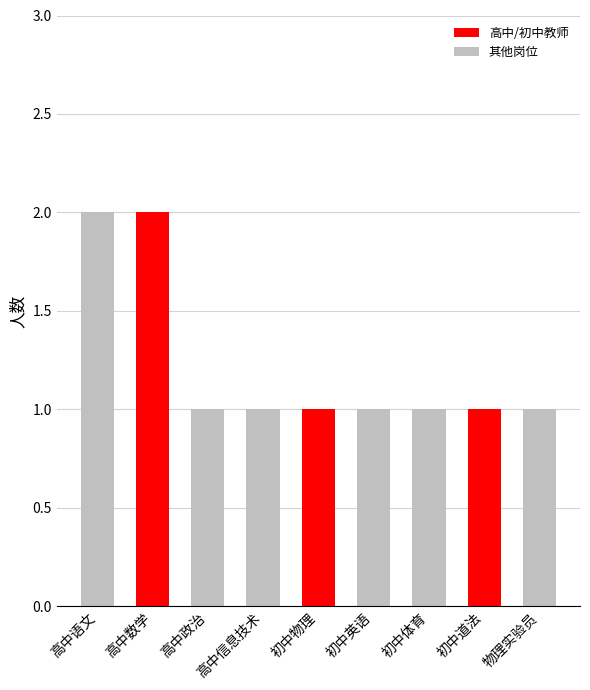

What is the sum of the values at 物理实验员 and 高中信息技术?

2